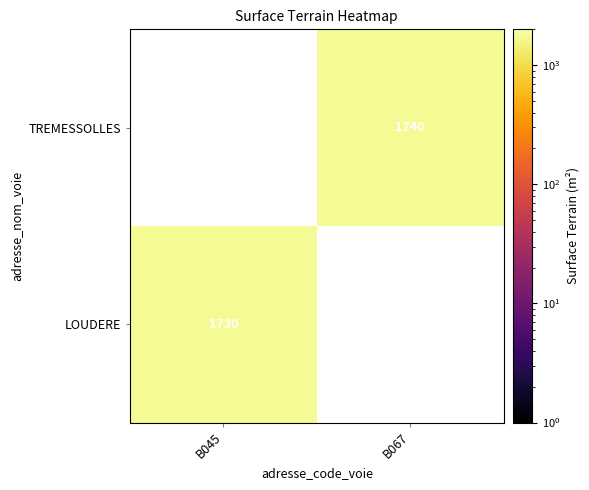

The LOUDERE series shows 955 at B045. True or false?

False